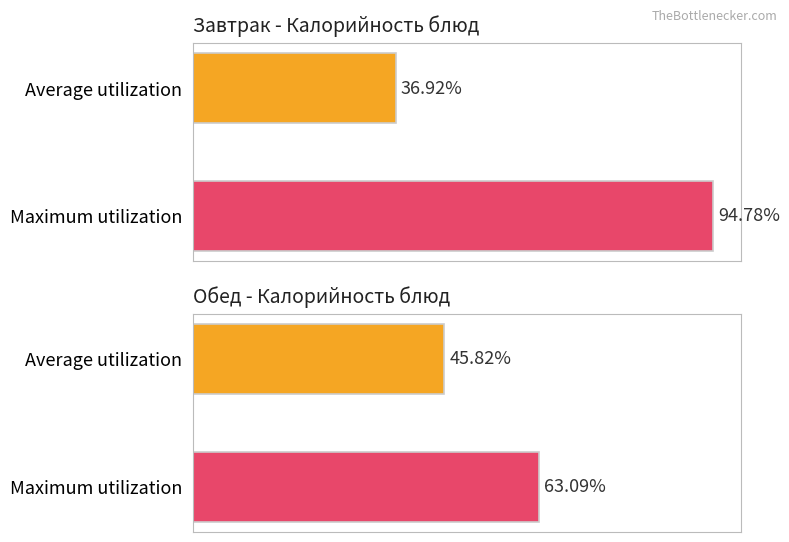

Is it true that the value at Картофельное пюре is 182.1?

False